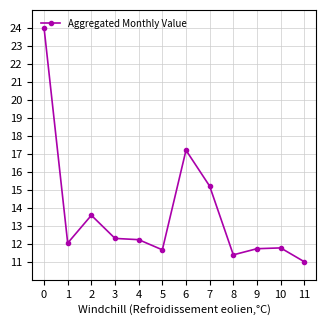

Read the value at 1.

12.0